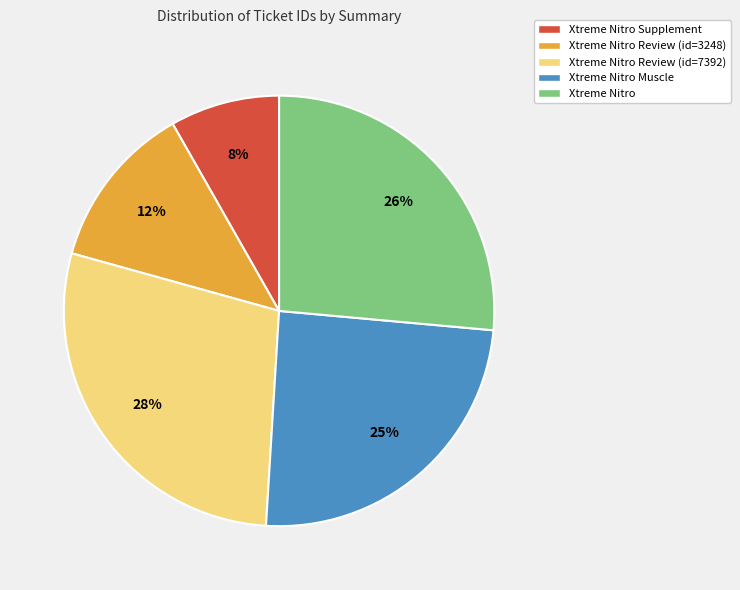

How many segments does this pie chart have?

5